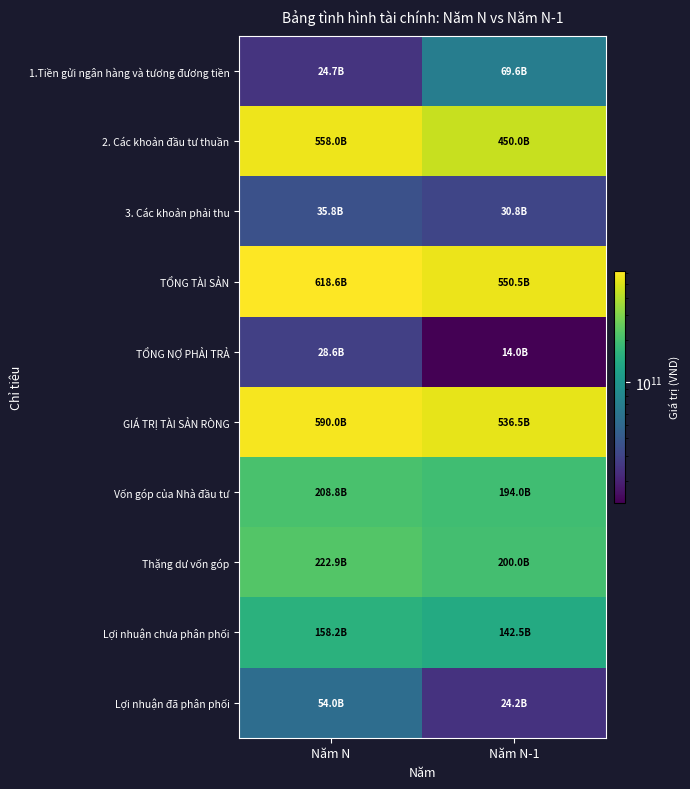

Reading left to right, list all the values displayed in this chart.

1.Tiền gửi ngân hàng và tương đương tiền: Năm N=24741274835	Năm N-1=69636959755
2. Các khoản đầu tư thuần: Năm N=557990370500	Năm N-1=450020010000
3. Các khoản phải thu: Năm N=35836656377	Năm N-1=30823080000
TỔNG TÀI SẢN: Năm N=618568301712	Năm N-1=550480049755
TỔNG NỢ PHẢI TRẢ: Năm N=28600193560	Năm N-1=13951606793
GIÁ TRỊ TÀI SẢN RÒNG: Năm N=589968108152	Năm N-1=536528442962
Vốn góp của Nhà đầu tư: Năm N=208838606400	Năm N-1=194020735100
Thặng dư vốn góp: Năm N=222944716680	Năm N-1=199978466583
Lợi nhuận chưa phân phối: Năm N=158184785072	Năm N-1=142529241279
Lợi nhuận đã phân phối: Năm N=53984841586	Năm N-1=24205471238